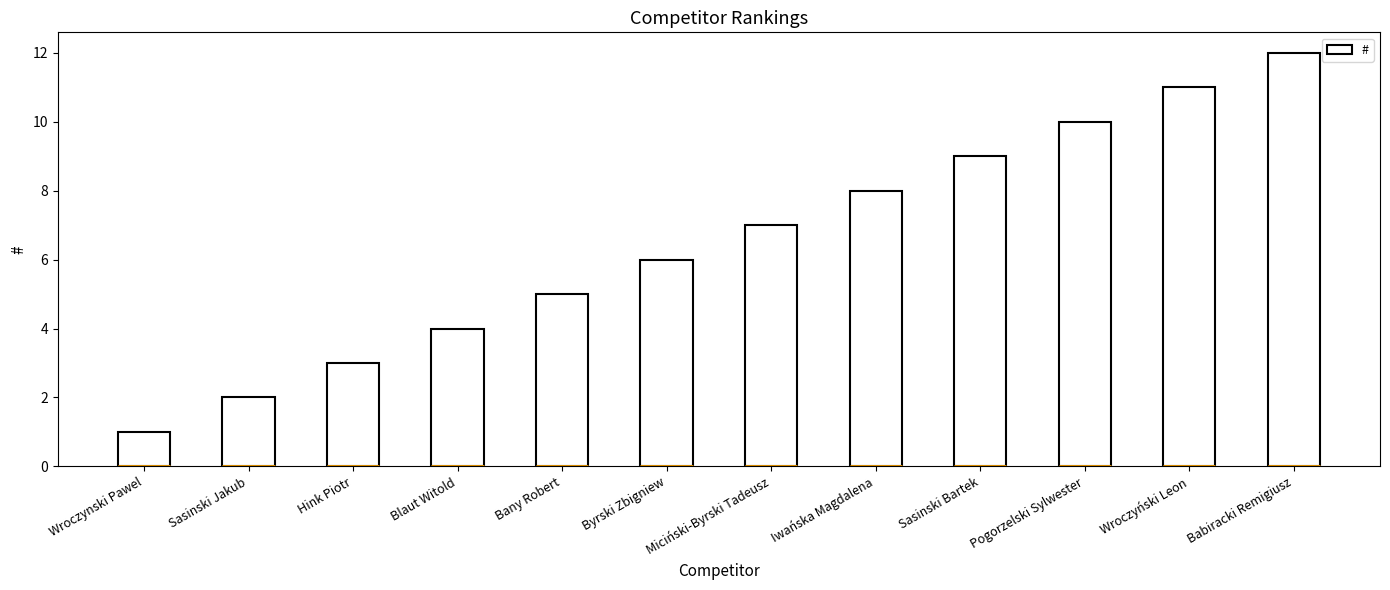

Between Babiracki Remigiusz and Sasinski Jakub, which is larger?

Babiracki Remigiusz